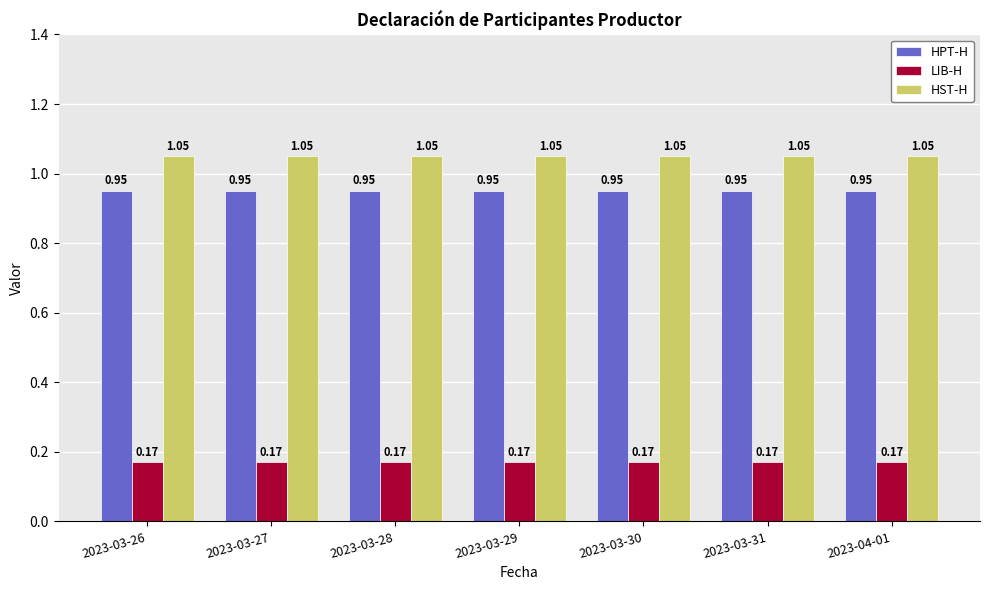

What are all the series names shown in the legend?

HPT-H, LIB-H, HST-H